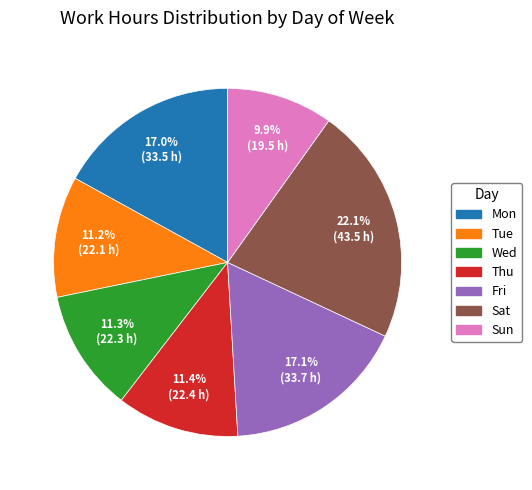

Which slice is the largest?

Sat